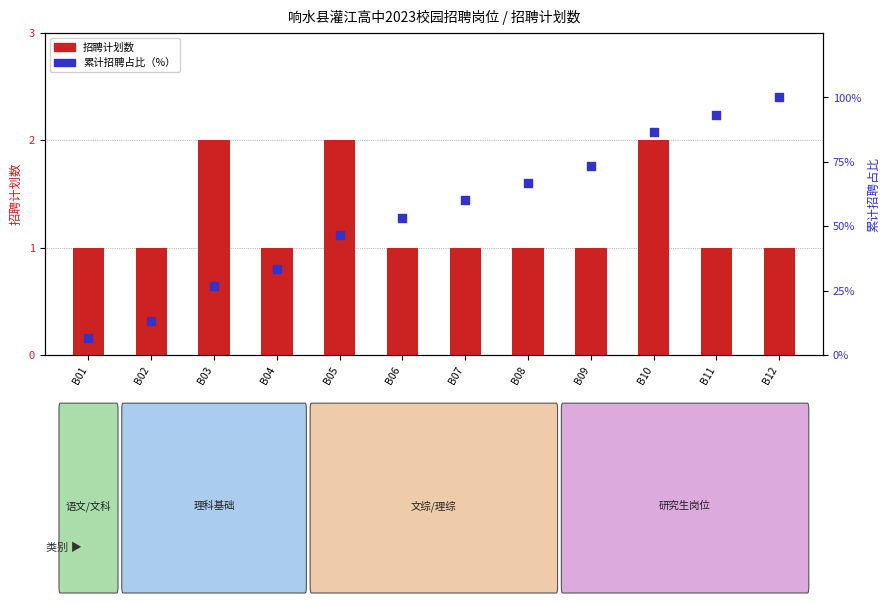

At how many categories does at least one series exceed 42?

8